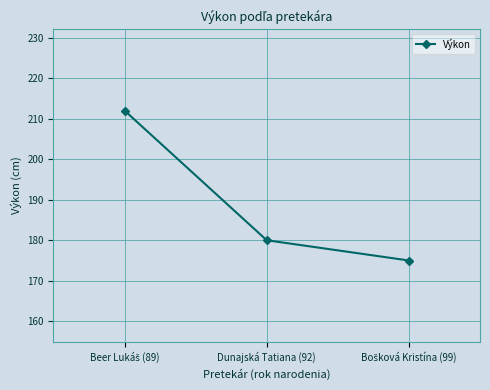

What is the sum of all values?

567